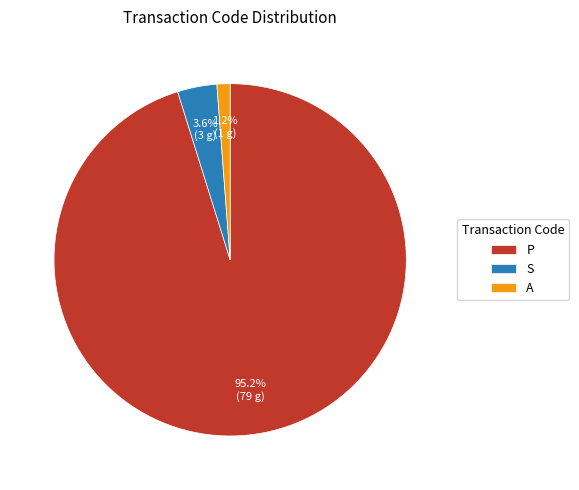

Do P and S together represent more than half of the pie?

Yes